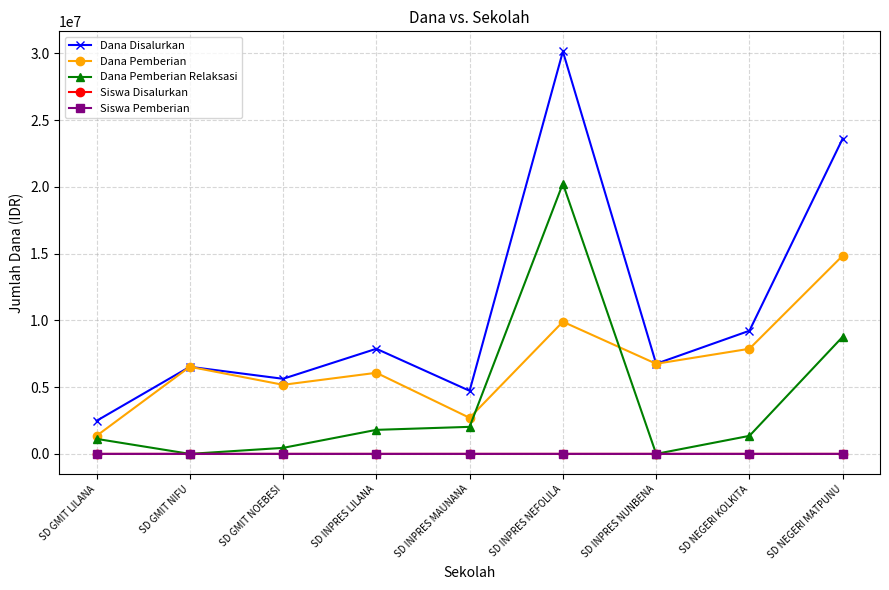

At which category is the sum across all series the highest?

SD INPRES NEFOLILA